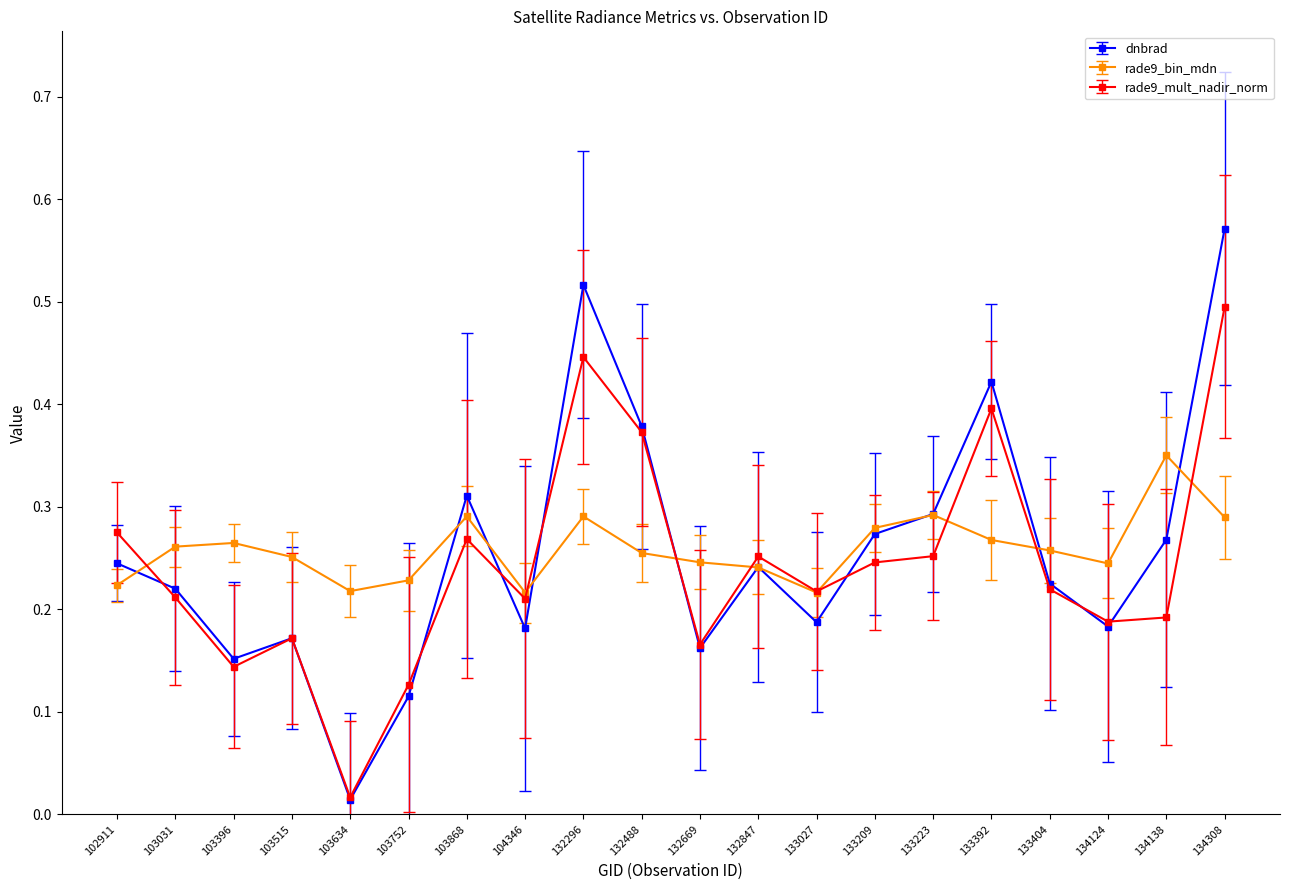

List the series in order of their peak value, highest first.

dnbrad, rade9_mult_nadir_norm, rade9_bin_mdn